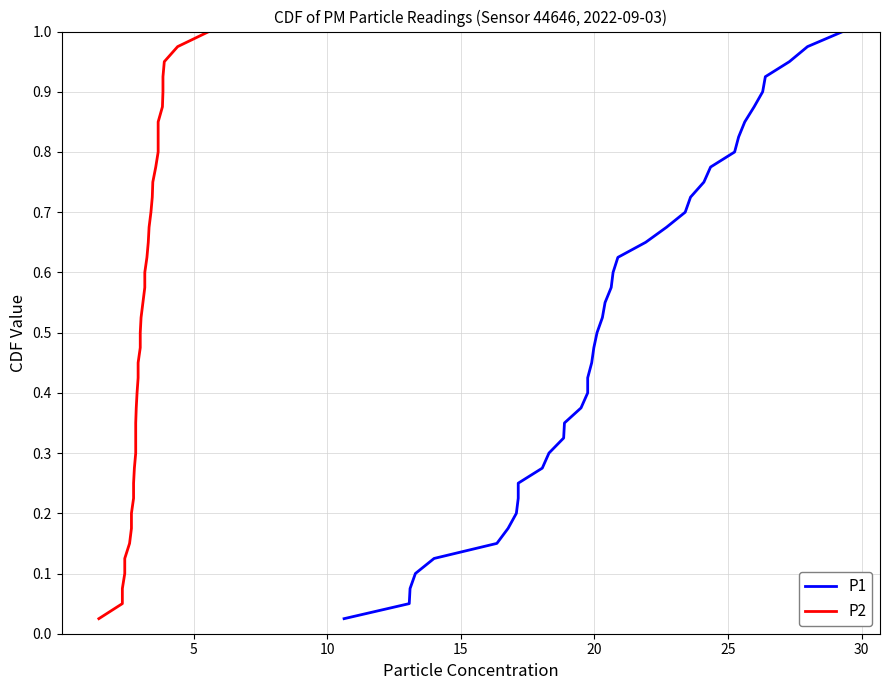

True or false: P2 has more than 0 interior local peaks.

False